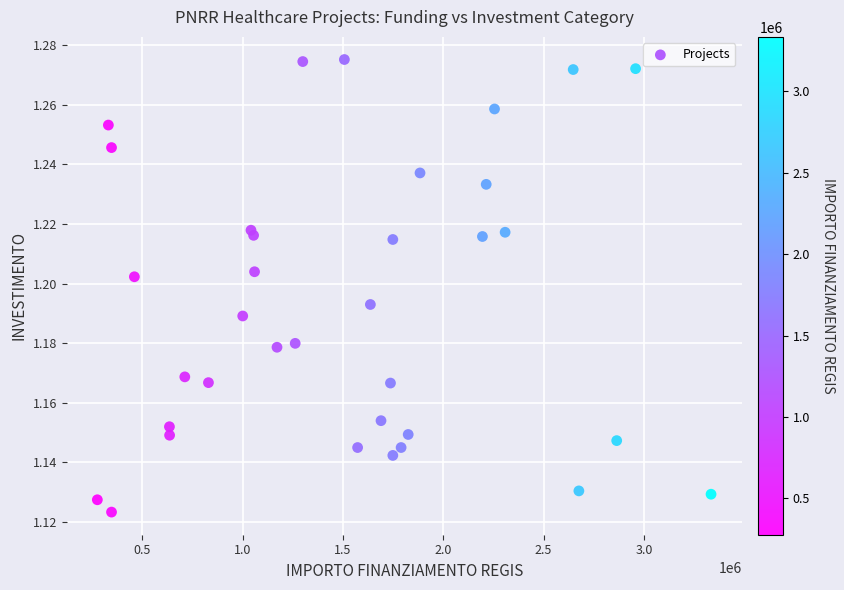

What is the range of X values (max minus min)?

3057417.0